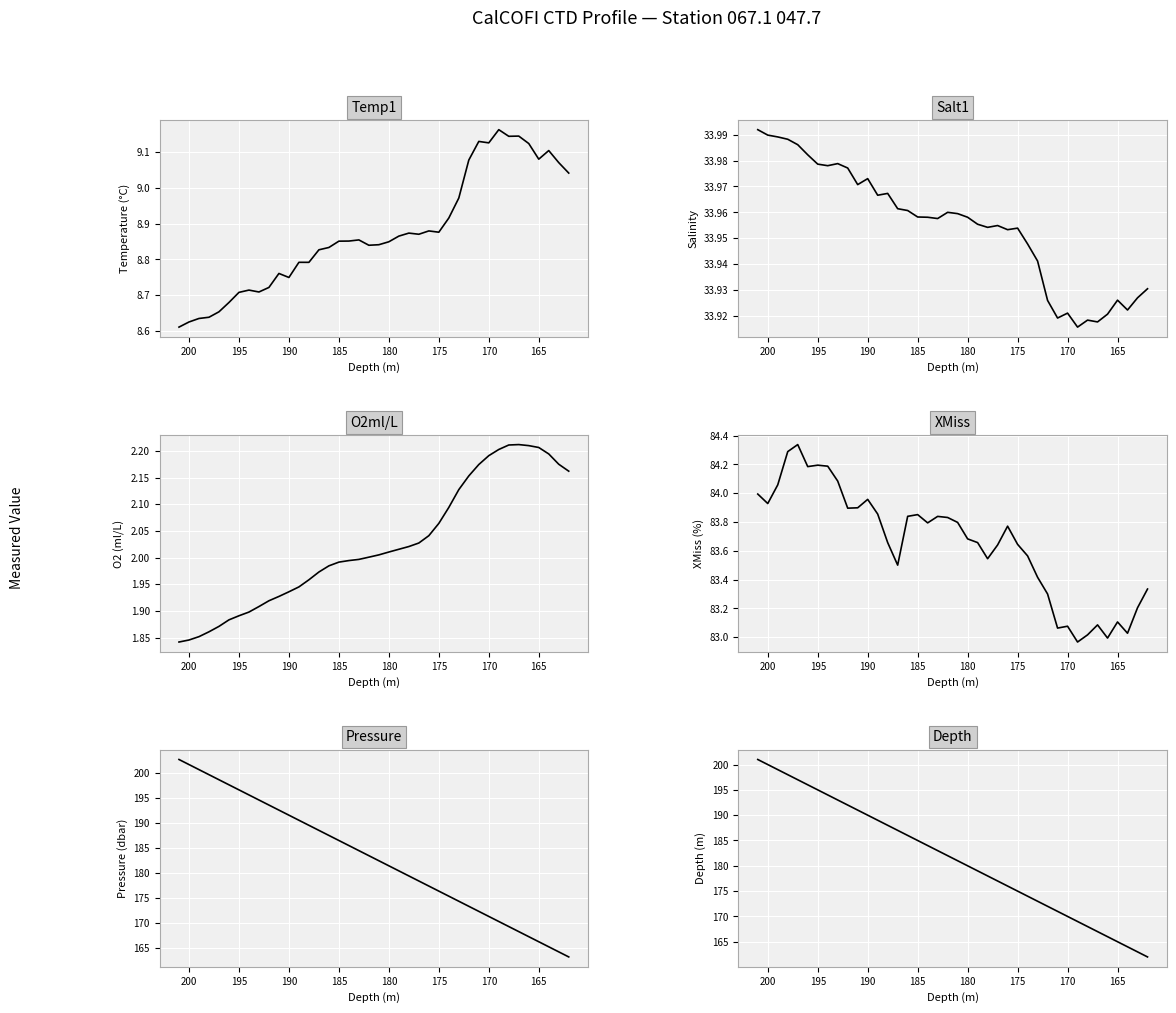

Which series changed the most between 190 and 200?

Pressure